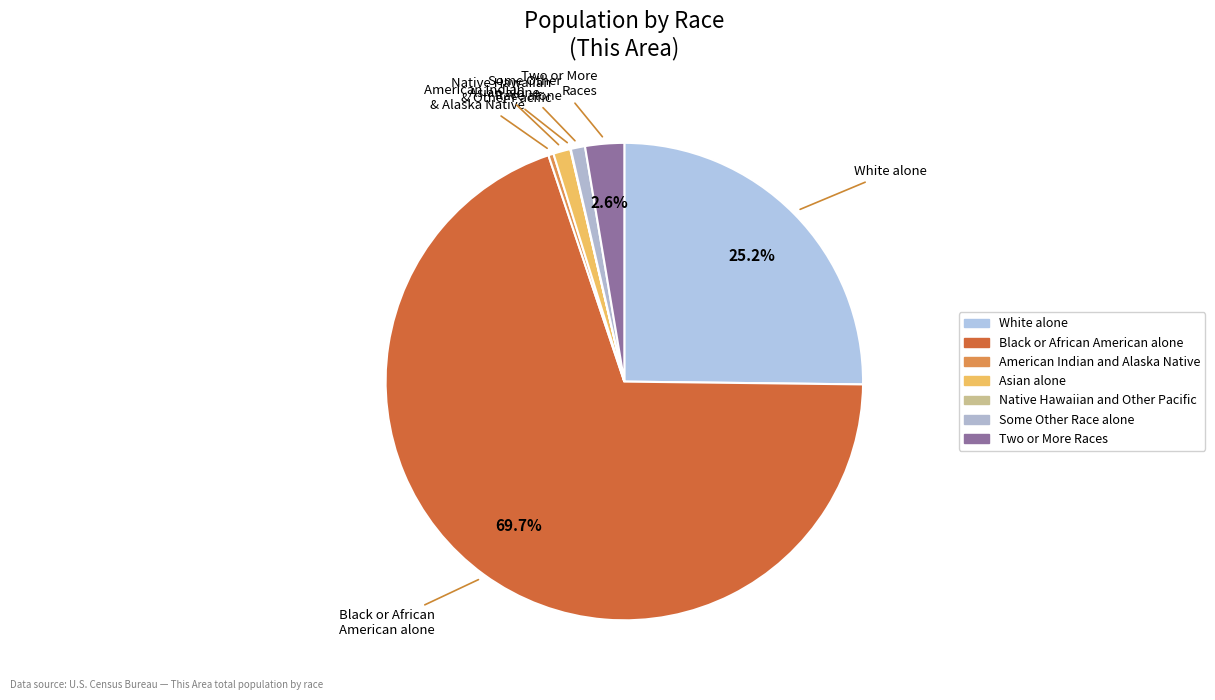

What is the total percentage of Two or More Races and Asian alone?

3.8%